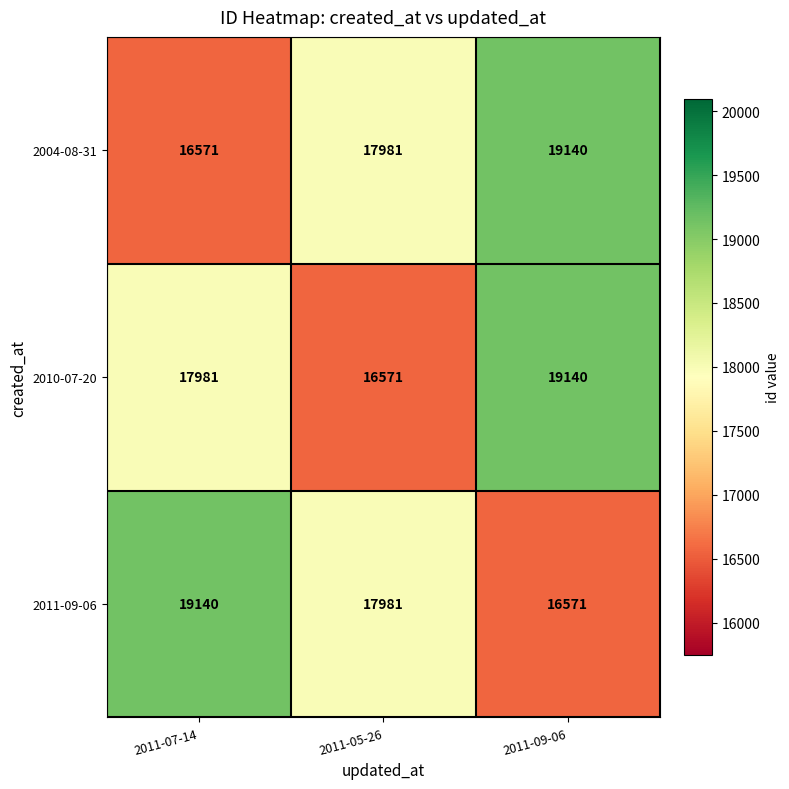

The value of 2010-07-20 at 2011-07-14 is 3881. True or false?

False